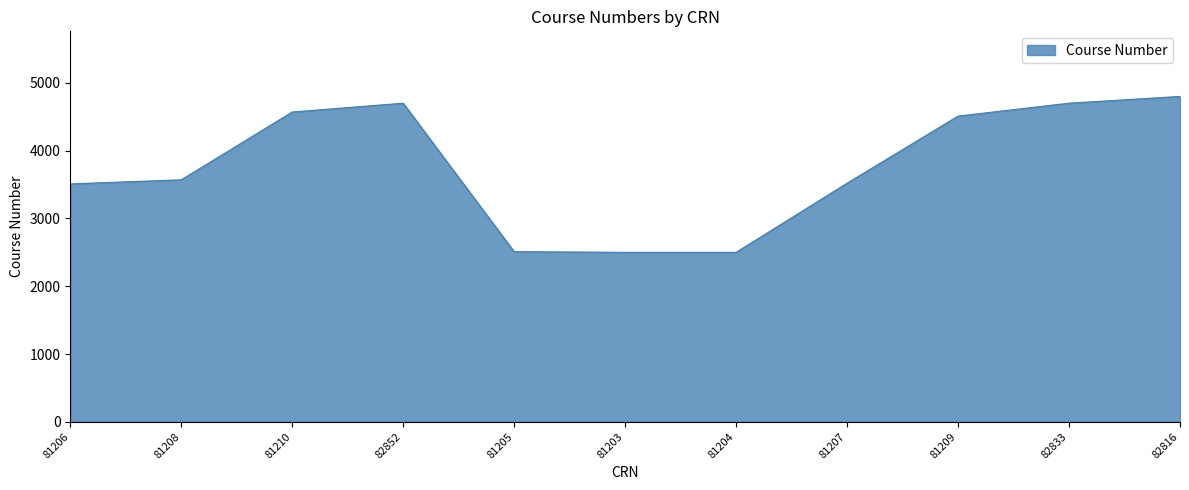

The chart shows a value of 4229 at 81204. True or false?

False